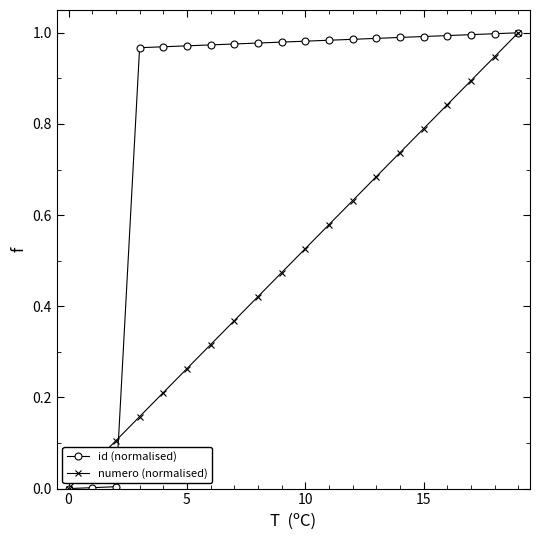

True or false: numero (normalised) has more than 1 interior local peaks.

False